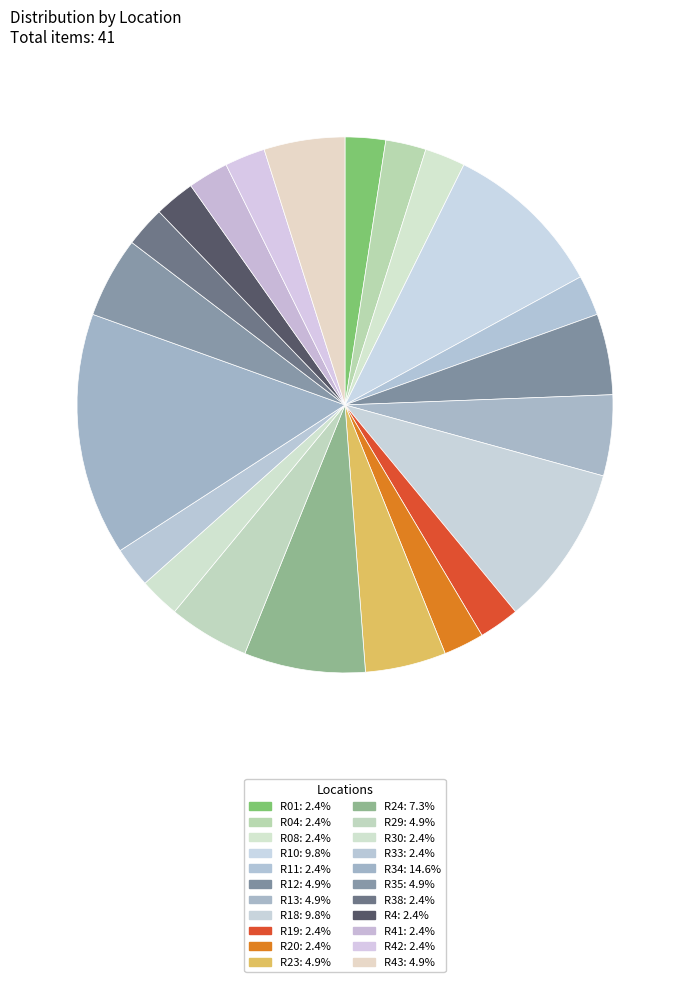

How many segments does this pie chart have?

22